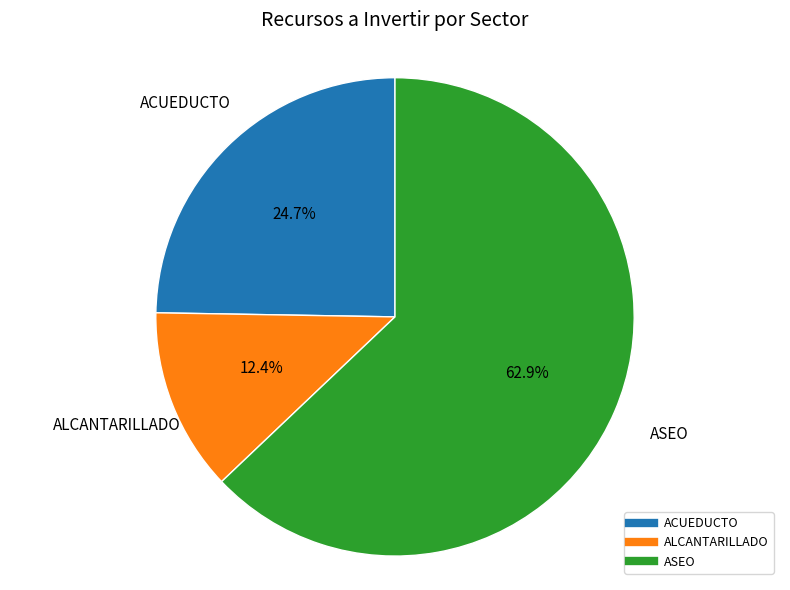

Does any single category account for the majority?

Yes